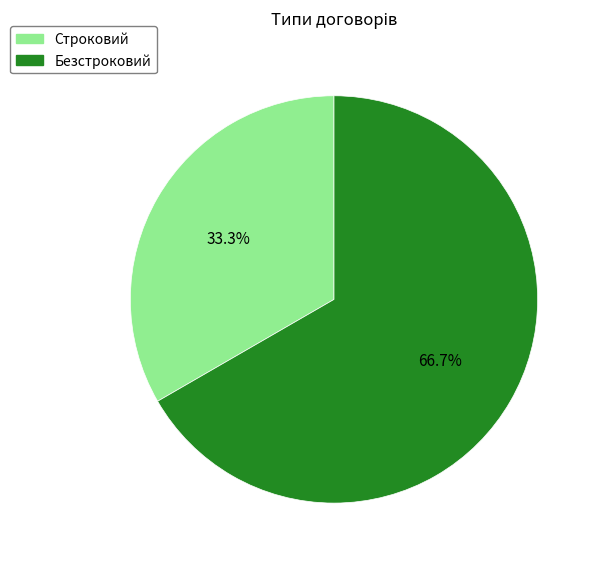

Which category accounts for the majority?

Безстроковий